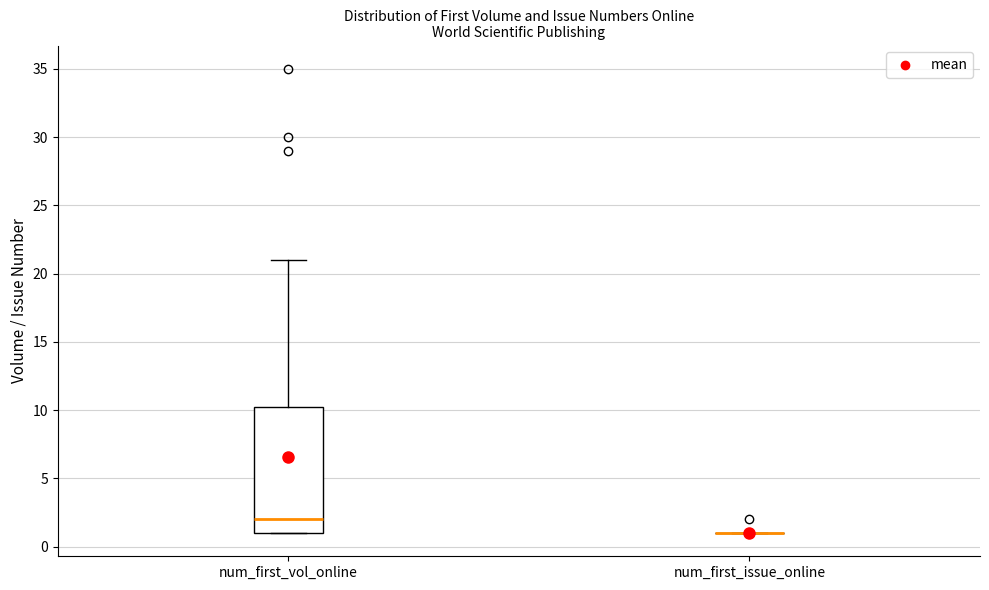

Reading left to right, transcribe this box plot: for each box, give where its median line is, the range the box spans, and where its two whiskers end, as read against the y-axis. The values are not printed on the chart, so give them approximately, as read against the axis.

num_first_vol_online: median 2.0, box 1.0 to 10.5, whiskers 1.0 to 21.0
num_first_issue_online: box collapsed to a line at 1.0, whiskers 1.0 to 1.0